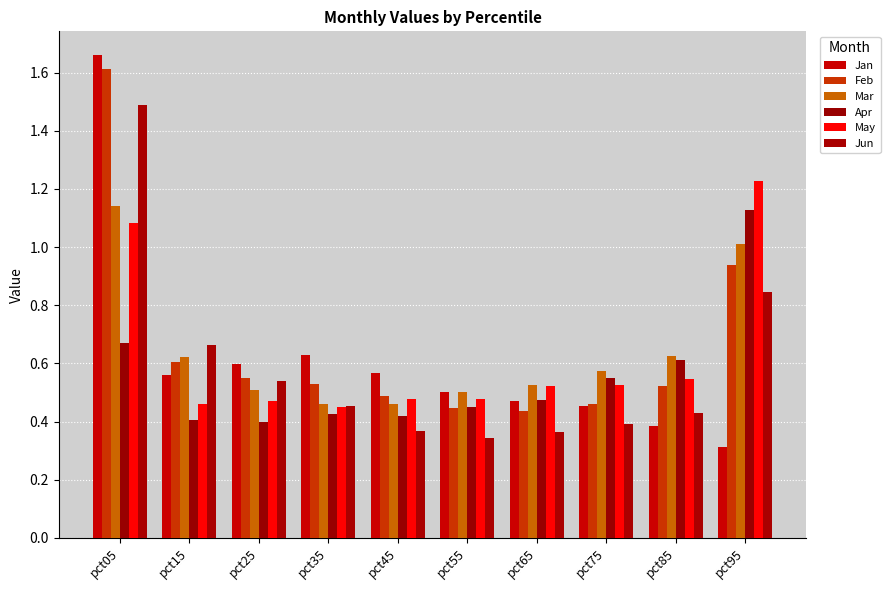

Reading right to left, extract all data points from this chart.

Jan: 0.3	0.4	0.5	0.5	0.5	0.6	0.6	0.6	0.6	1.7
Feb: 0.9	0.5	0.5	0.4	0.4	0.5	0.5	0.5	0.6	1.6
Mar: 1.0	0.6	0.6	0.5	0.5	0.5	0.5	0.5	0.6	1.1
Apr: 1.1	0.6	0.5	0.5	0.4	0.4	0.4	0.4	0.4	0.7
May: 1.2	0.5	0.5	0.5	0.5	0.5	0.5	0.5	0.5	1.1
Jun: 0.8	0.4	0.4	0.4	0.3	0.4	0.5	0.5	0.7	1.5